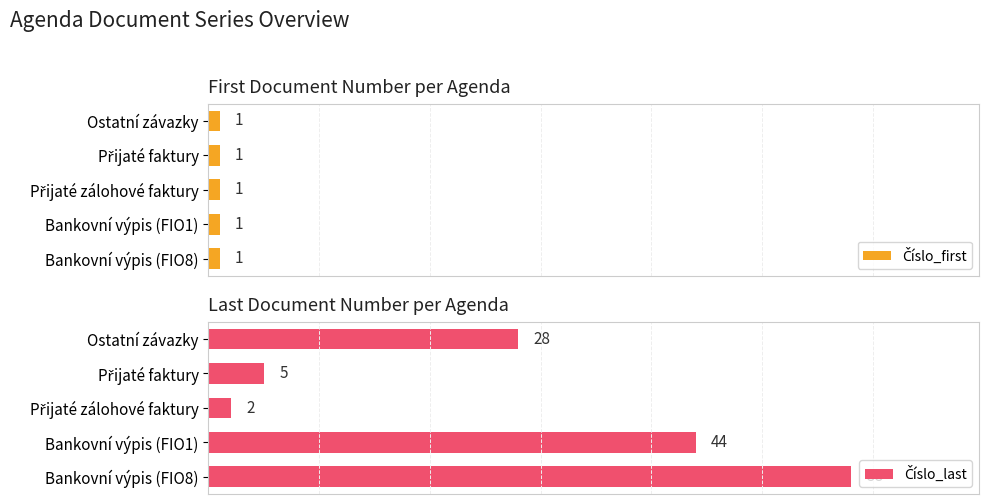

What are all the series names shown in the legend?

Číslo_first, Číslo_last